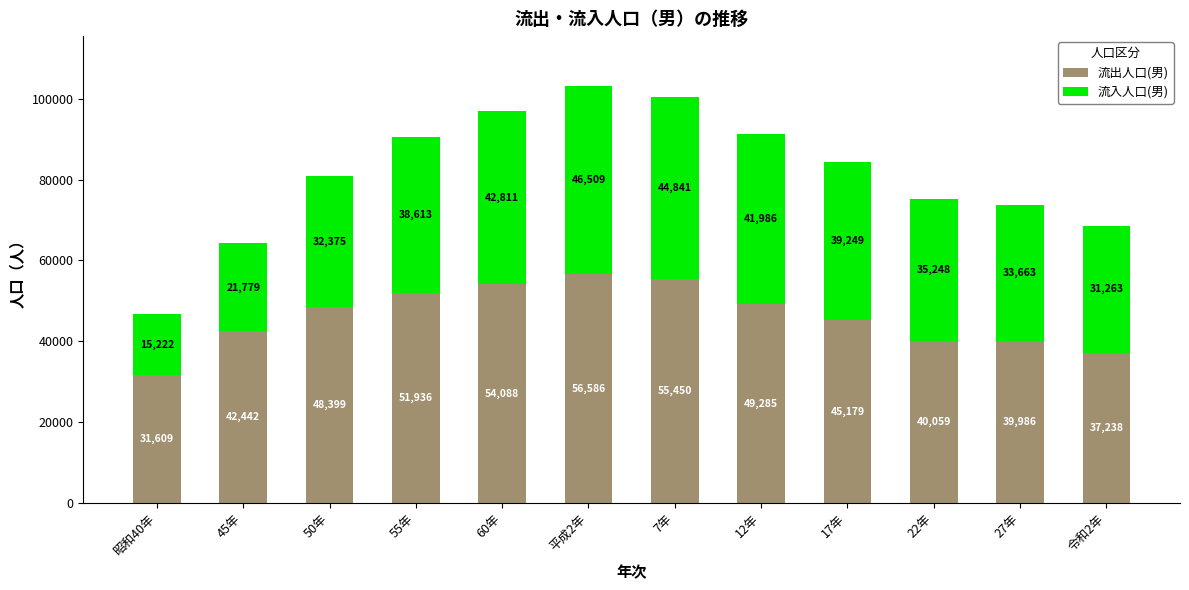

The value of 流出人口(男) at 22年 is 66461. True or false?

False